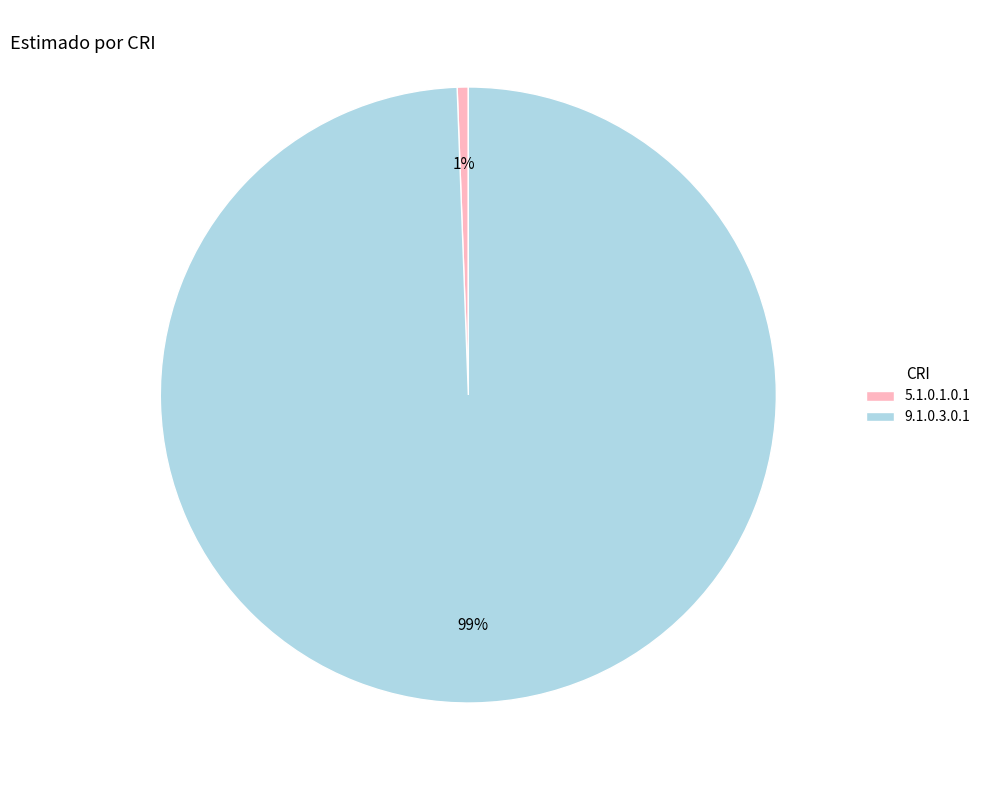

To the nearest percent, what is the combined percentage of 9.1.0.3.0.1 and 5.1.0.1.0.1?

100%